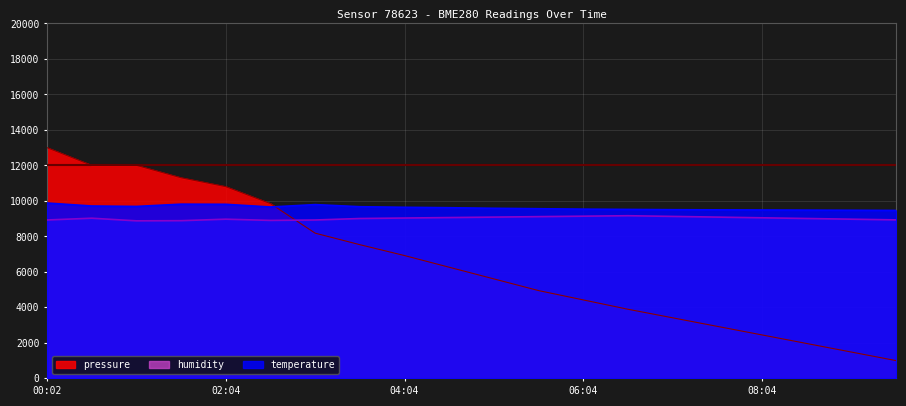

How many times do pressure and temperature cross each other?

1